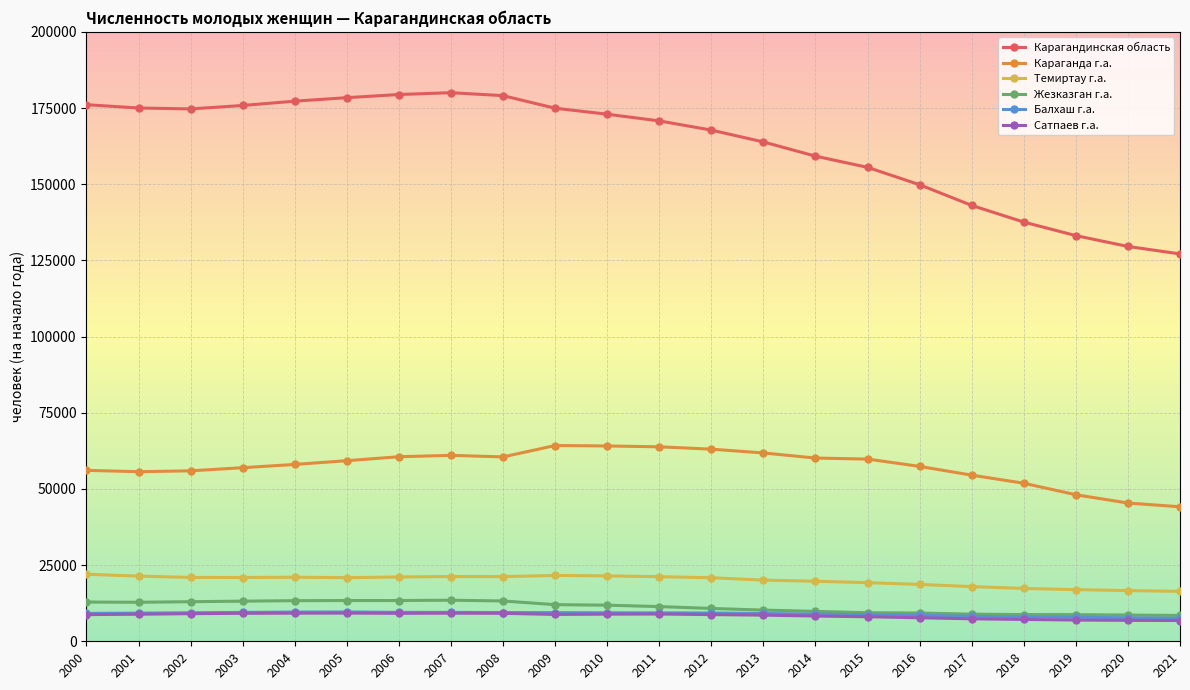

What is the value of the Карагандинская область point at the 21st from the left?

129574